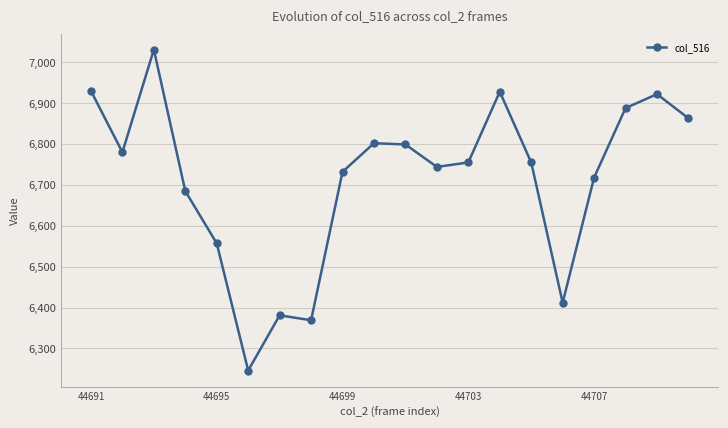

What is the greatest value displayed?

7031